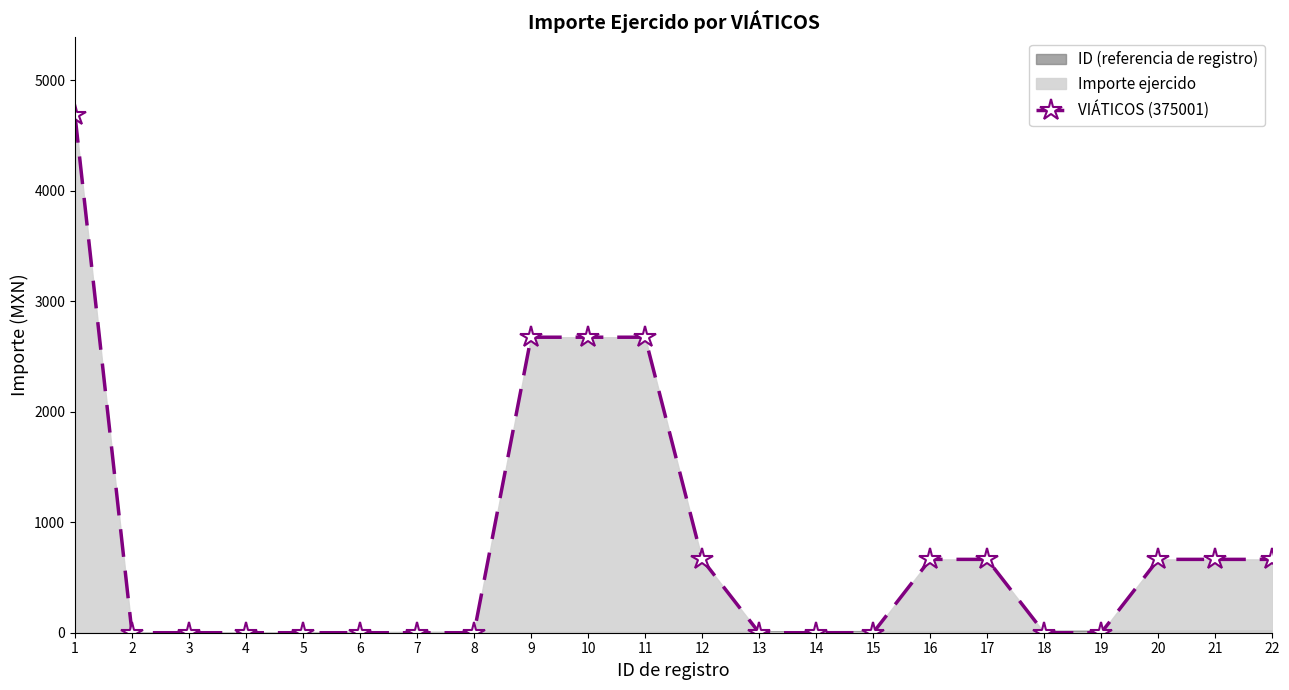

Between 13 and 21, which is larger?

21